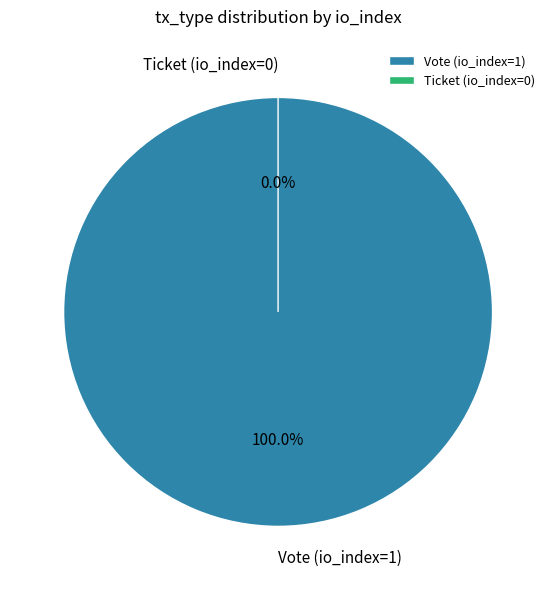

Which slice represents more than half of the pie?

Vote (io_index=1)